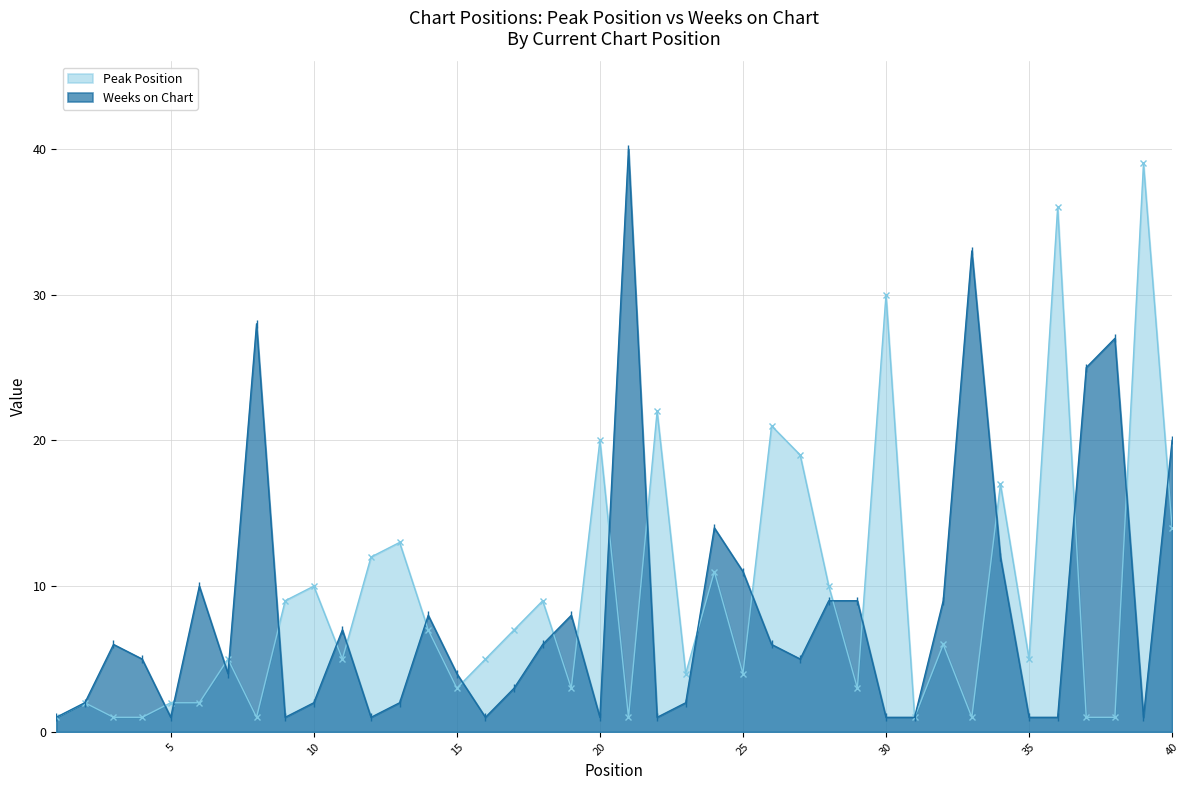

What is the minimum value for Weeks on Chart?

1